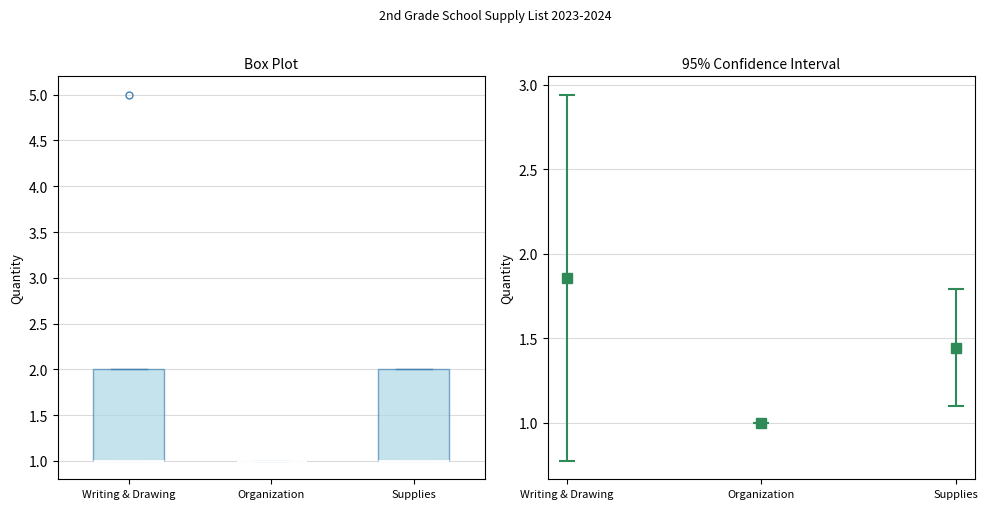

Reading left to right, transcribe this box plot: for each box, give where its median line is, the range the box spans, and where its two whiskers end, as read against the y-axis. The values are not printed on the chart, so give them approximately, as read against the axis.

Writing & Drawing: median 1 (drawn on the box's lower edge), box 1 to 2, whiskers 1 to 2
Organization: box collapsed to a line at 1, whiskers 1 to 1
Supplies: median 1 (drawn on the box's lower edge), box 1 to 2, whiskers 1 to 2